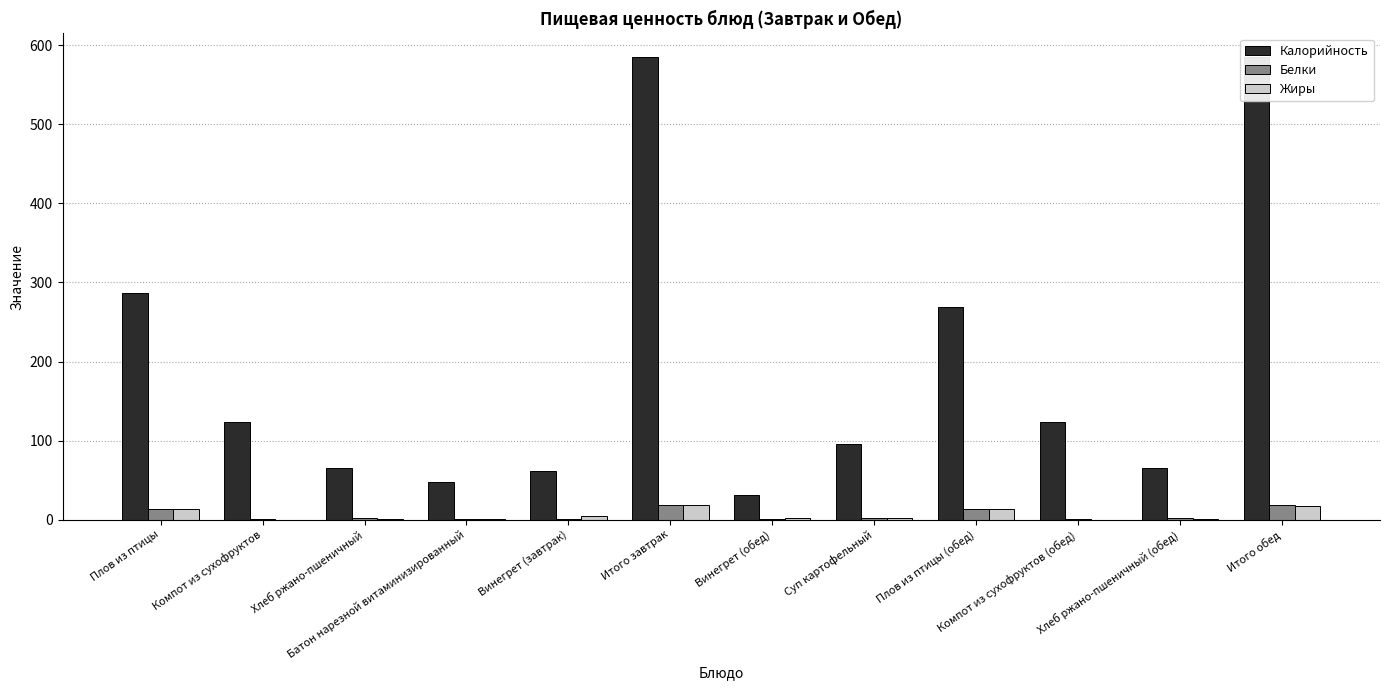

How many bars are there in each group?

3